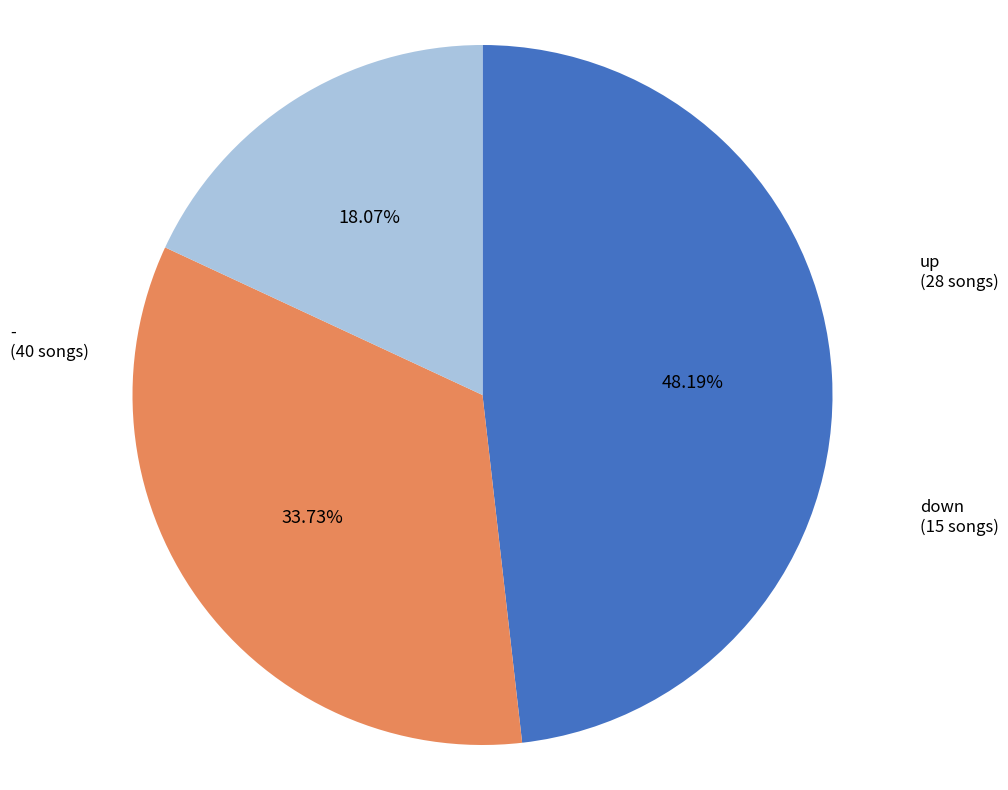

To the nearest percent, what is the difference between the - and up slice percentages?

14%